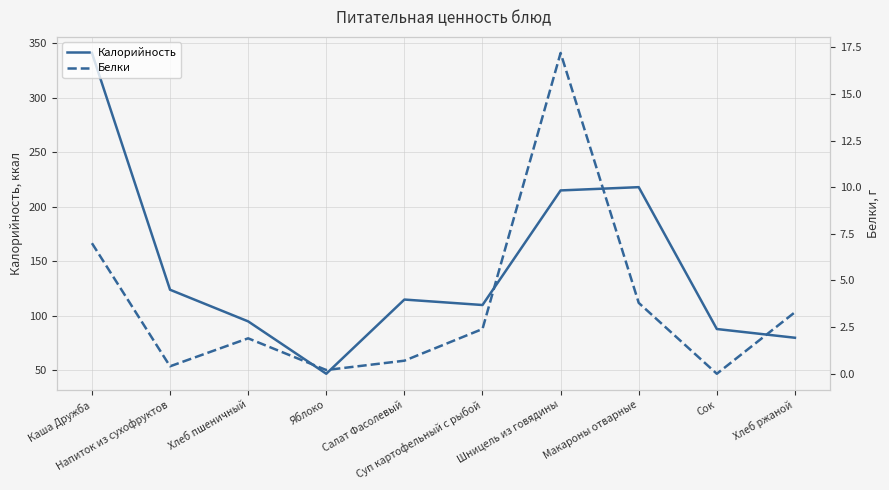

What is the lowest value of the Калорийность series?

47